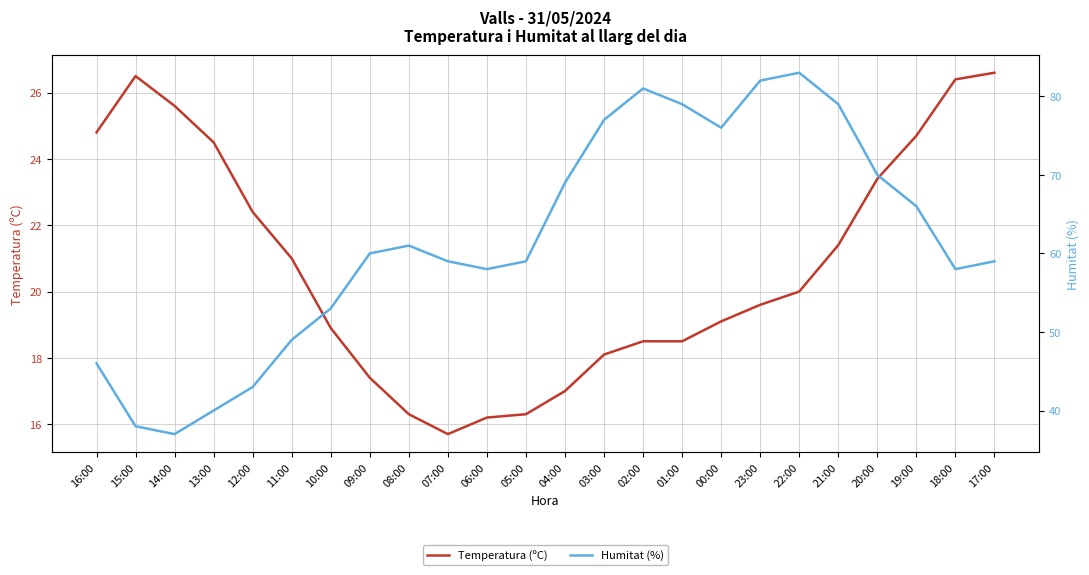

What is the difference between the highest and lowest values at 23:00?

62.4